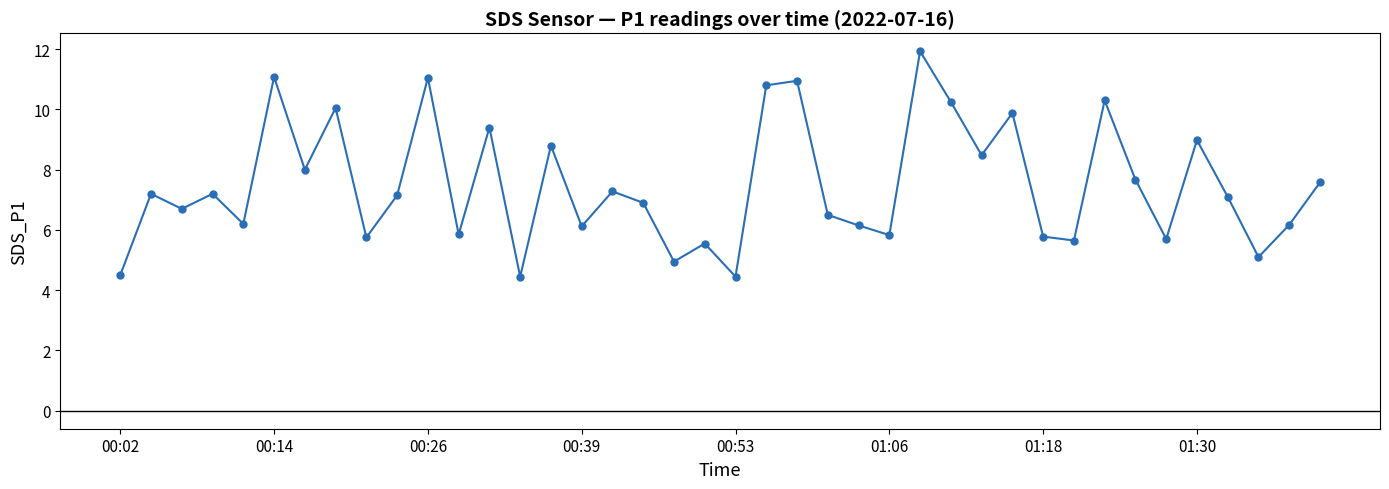

What is the value of the 34th point from the left?

7.7